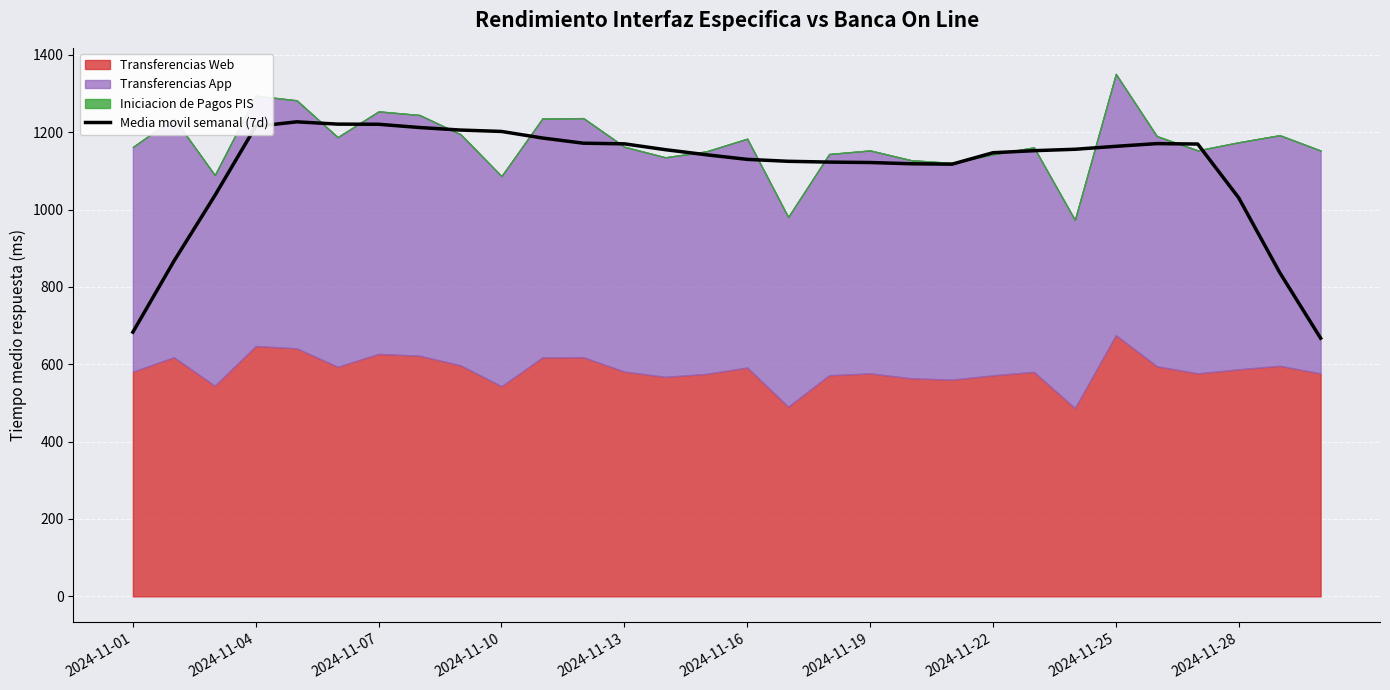

What is the ratio of the value at 2024-11-16 to the value at 29?

1.8